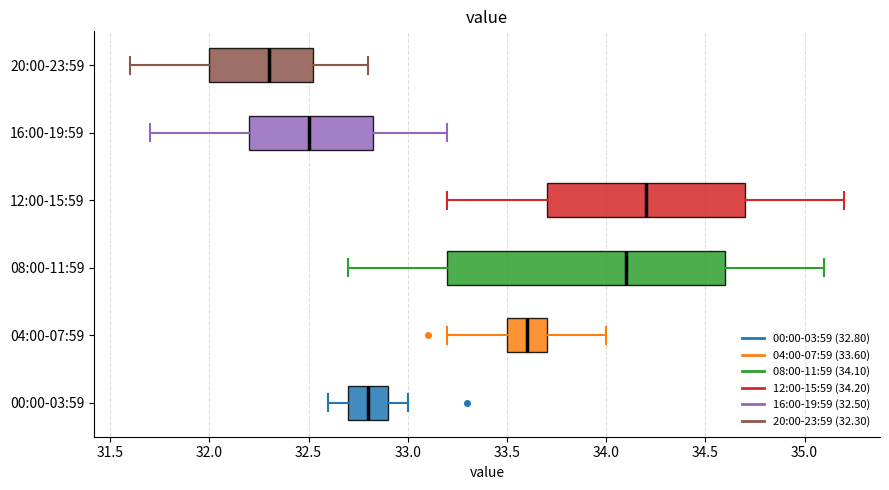

Reading bottom to top, read every box against the x-axis: the position of its median line, the range the box covers, and the ends of its whiskers. The values are not printed on the chart, so give them approximately, as read against the axis.

00:00-03:59: median 32.80, box 32.70 to 32.90, whiskers 32.60 to 33.00
04:00-07:59: median 33.60, box 33.50 to 33.70, whiskers 33.20 to 34.00
08:00-11:59: median 34.10, box 33.20 to 34.60, whiskers 32.70 to 35.10
12:00-15:59: median 34.20, box 33.70 to 34.70, whiskers 33.20 to 35.20
16:00-19:59: median 32.50, box 32.20 to 32.85, whiskers 31.70 to 33.20
20:00-23:59: median 32.30, box 32.00 to 32.55, whiskers 31.60 to 32.80